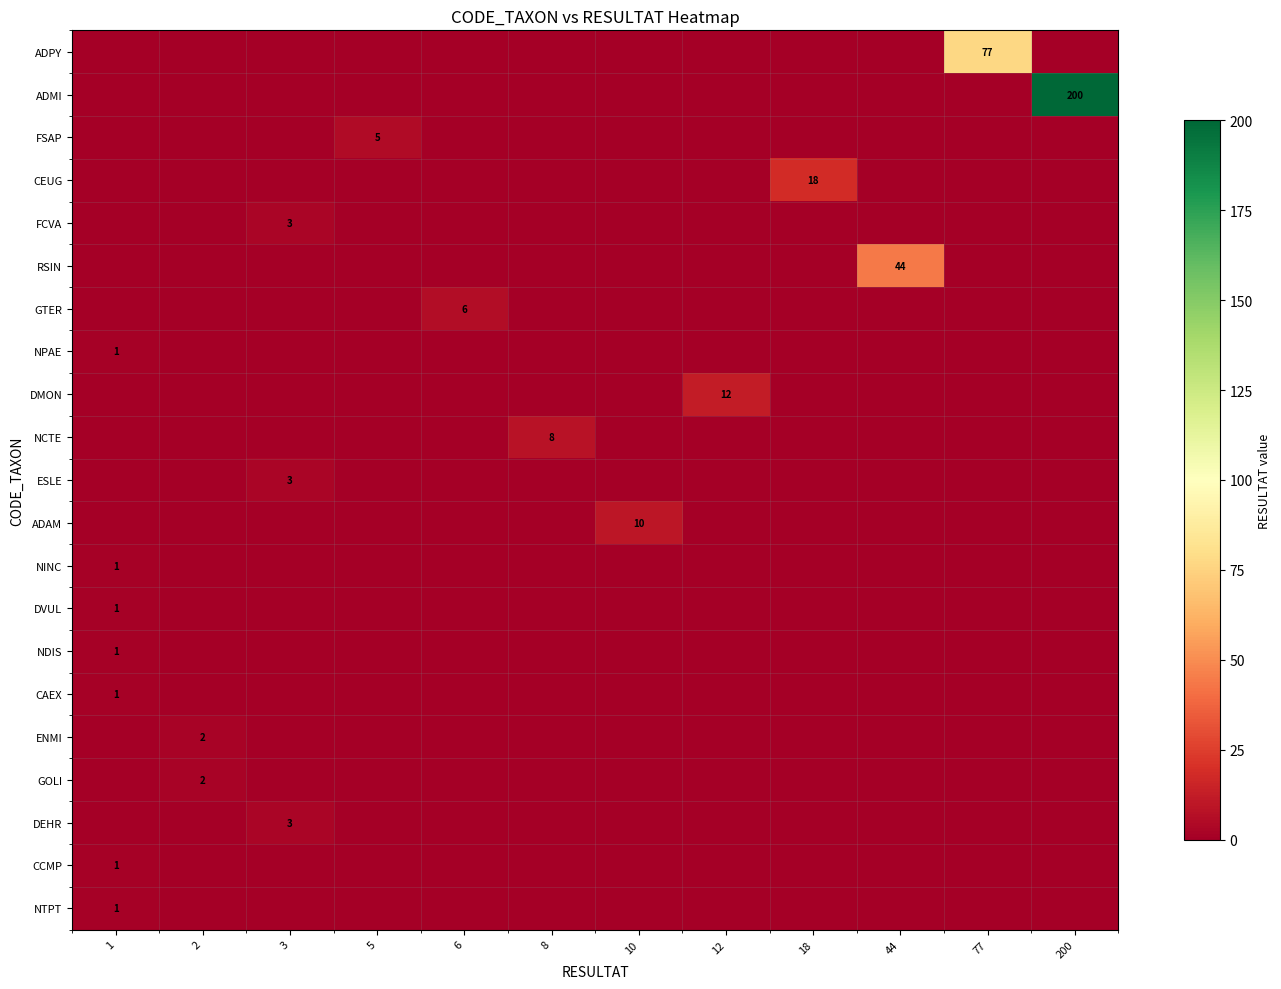

What is the greatest value displayed?

200